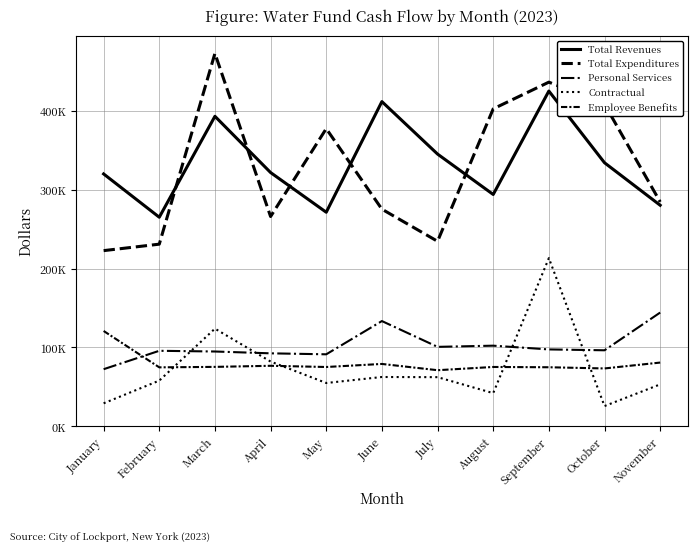

Is this an area chart (filled region under the line)?

No